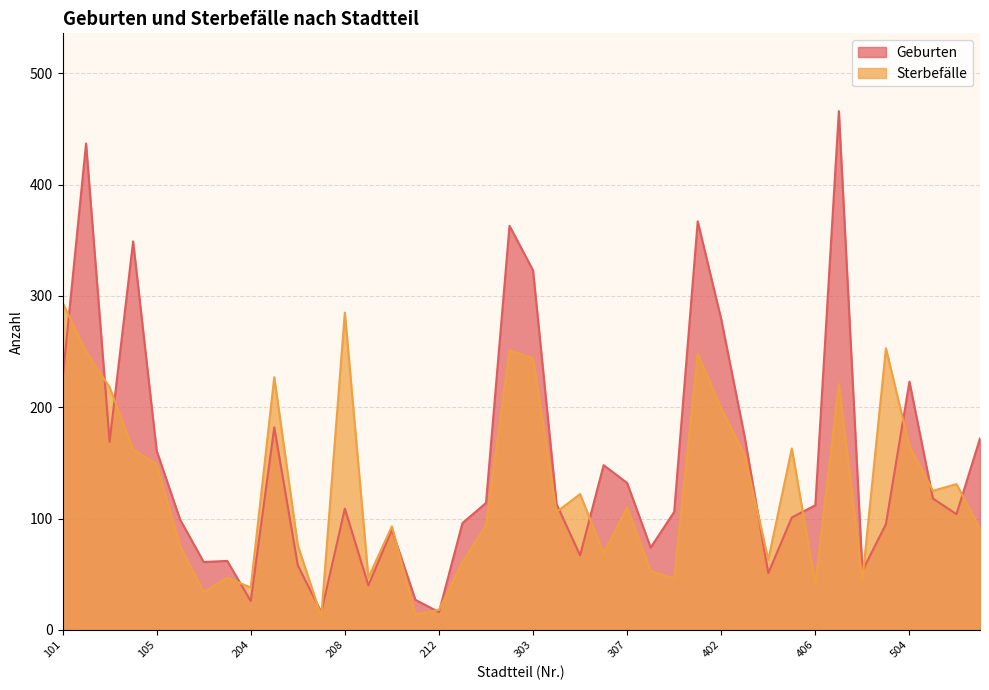

How many interior local valleys does the Geburten series have?

11